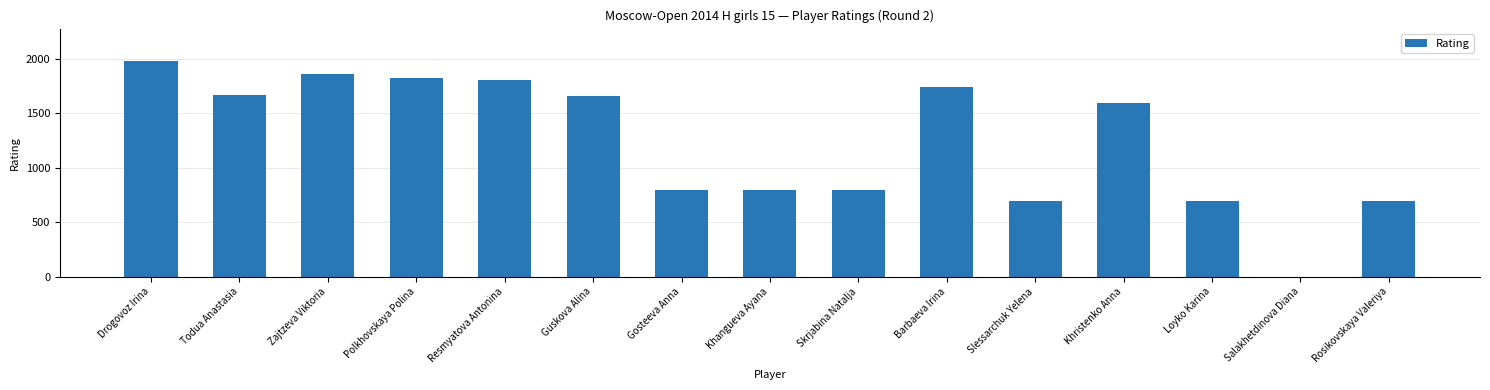

The chart shows a value of 700 at Rosikovskaya Valeriya. True or false?

True